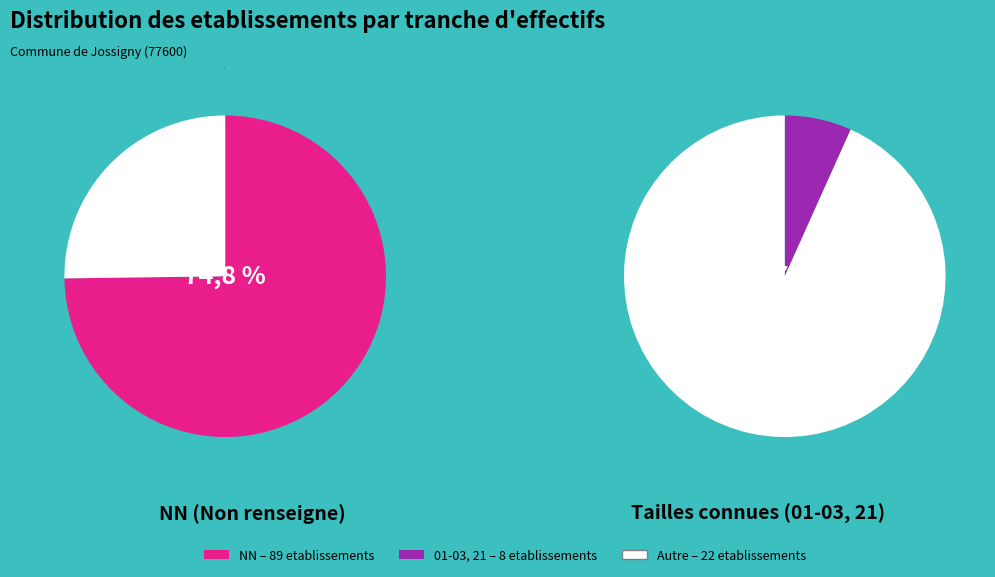

Does 21 represent more than half of the total?

No